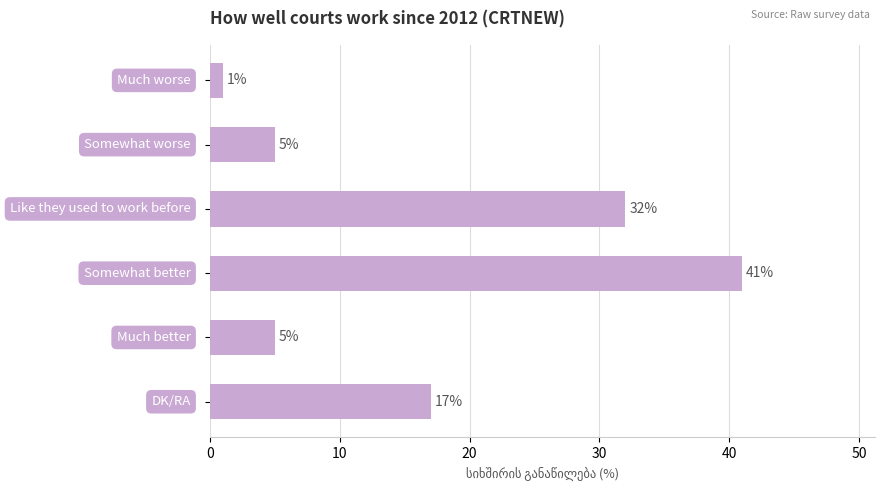

What is the average value?

17